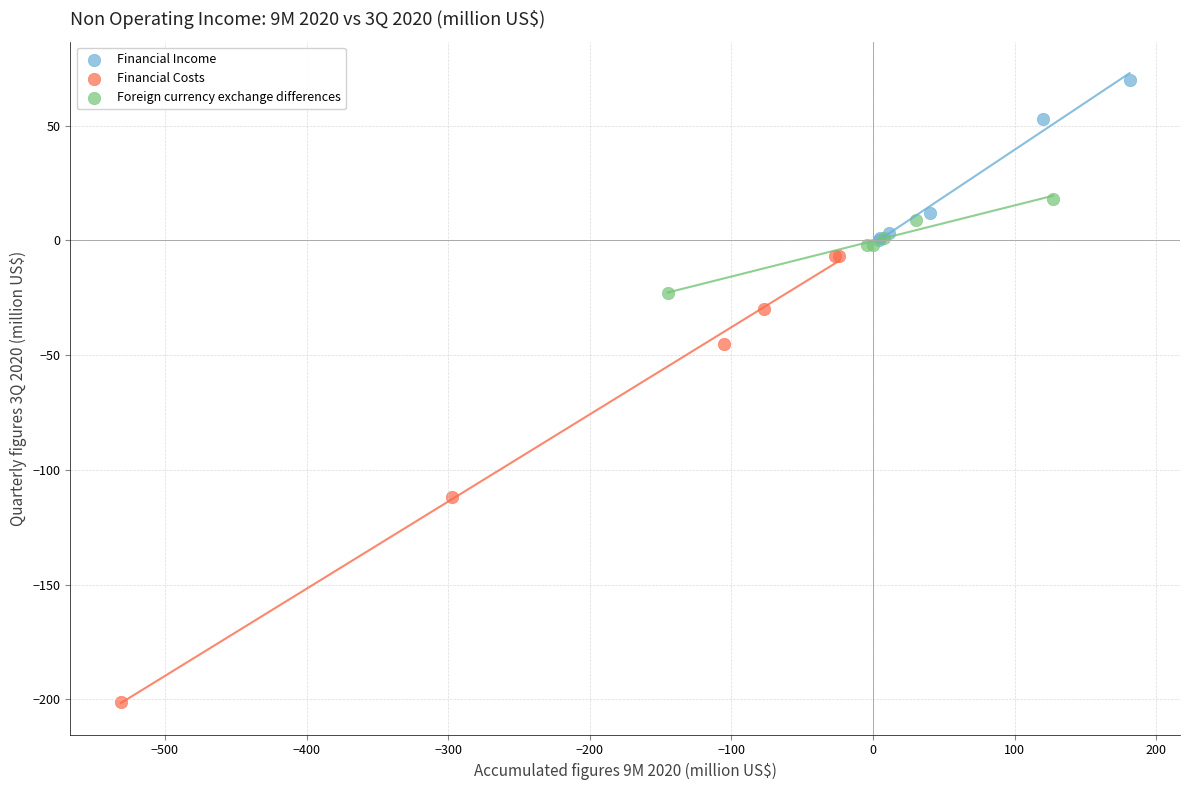

Which series contains the lowest Y value?

Financial Costs